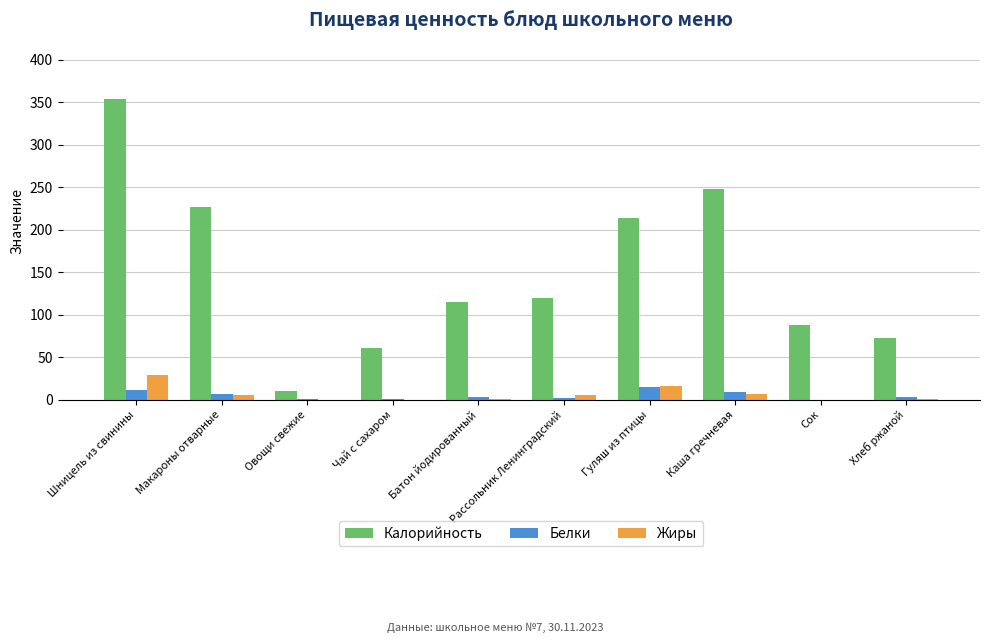

What is the sum of all Калорийность values?

1510.0